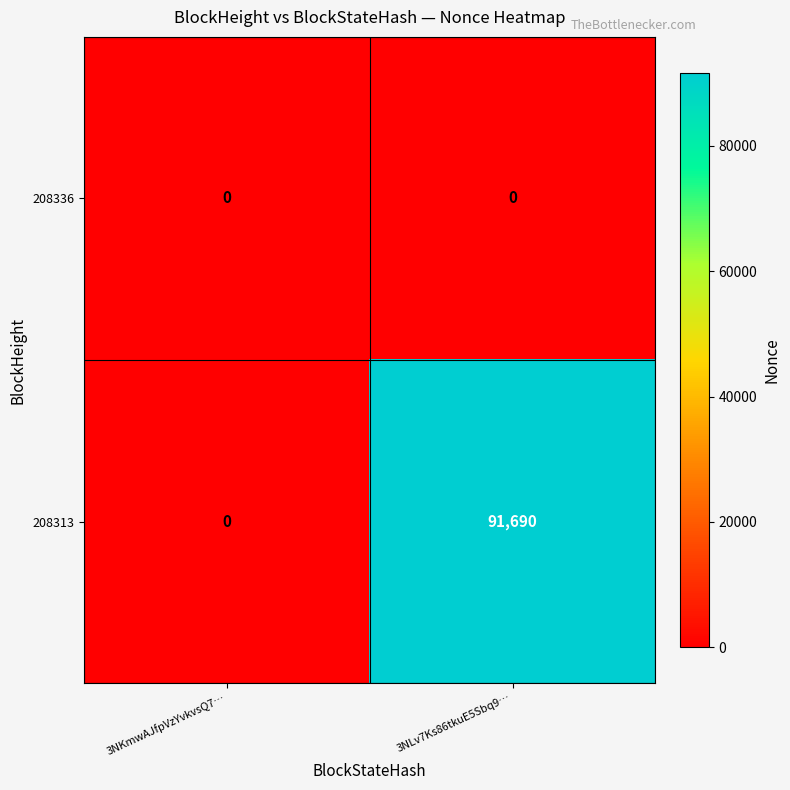

Which series has the largest total across all categories?

208313